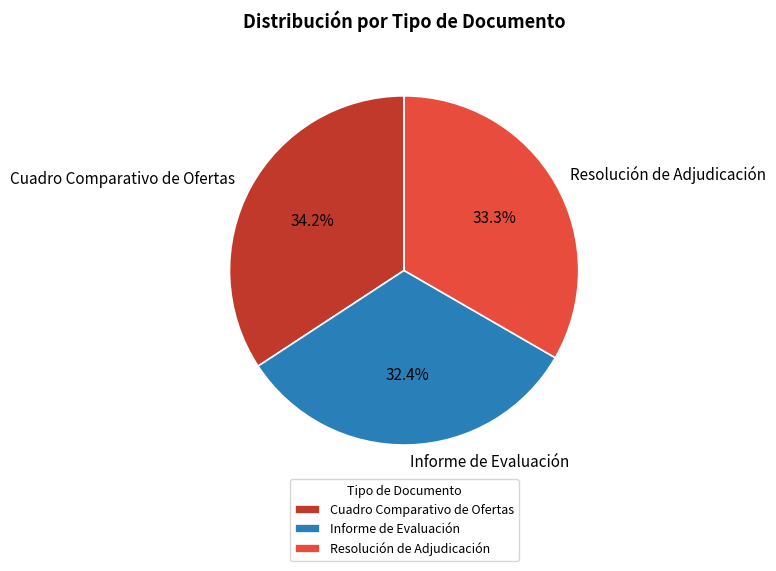

Approximately how many times larger is the value at Resolución de Adjudicación compared to Cuadro Comparativo de Ofertas?

1.0